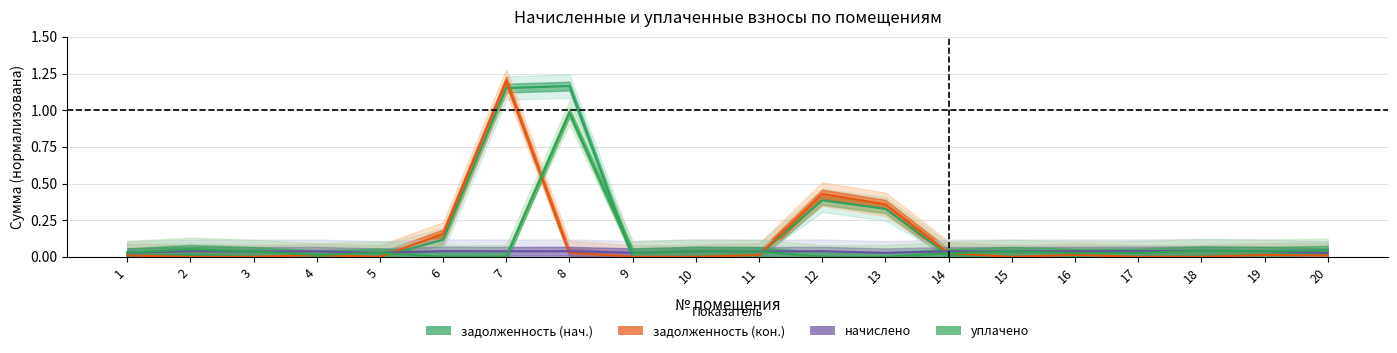

Reading left to right, transcribe all the data shown in this chart.

задолженность (нач.): 1=0.0	2=0.0	3=0.0	4=0.0	5=0.0	6=0.1	7=1.2	8=1.2	9=0.0	10=0.0	11=0.0	12=0.4	13=0.3	14=0.0	15=0.0	16=0.0	17=0.0	18=0.0	19=0.0	20=0.0
задолженность (кон.): 1=0.0	2=0.0	3=0.0	4=0.0	5=0.0	6=0.2	7=1.2	8=0.0	9=0.0	10=0.0	11=0.0	12=0.4	13=0.4	14=0.0	15=0.0	16=0.0	17=0.0	18=0.0	19=0.0	20=0.0
начислено: 1=0.0	2=0.0	3=0.0	4=0.0	5=0.0	6=0.0	7=0.0	8=0.0	9=0.0	10=0.0	11=0.0	12=0.0	13=0.0	14=0.0	15=0.0	16=0.0	17=0.0	18=0.0	19=0.0	20=0.0
уплачено: 1=0.0	2=0.1	3=0.0	4=0.0	5=0.0	6=0.0	7=0.0	8=1.0	9=0.0	10=0.0	11=0.0	12=0.0	13=0.0	14=0.0	15=0.0	16=0.0	17=0.0	18=0.0	19=0.0	20=0.0